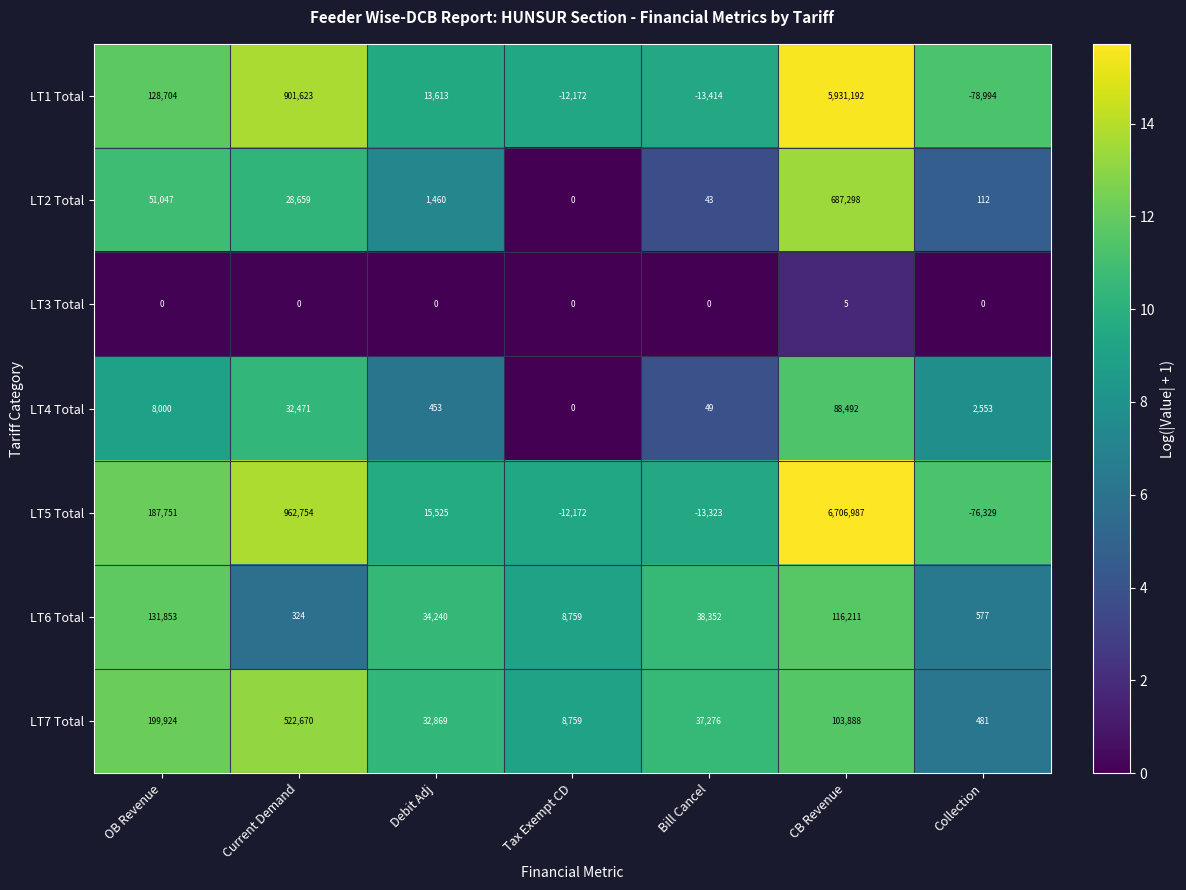

What is the sum of the LT5 Total values at CB Revenue and Tax Exempt CD?

6694815